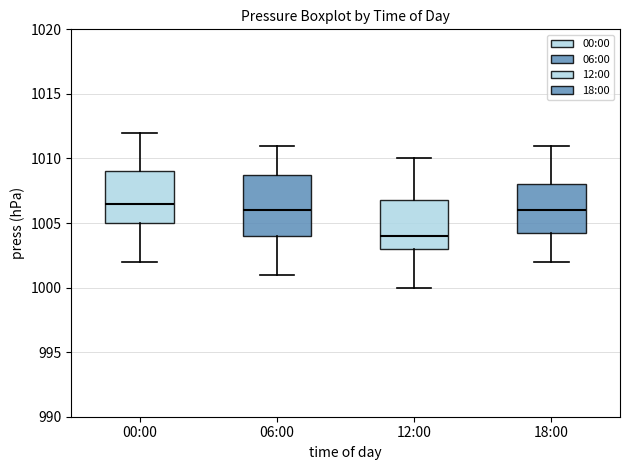

Reading left to right, read every box against the y-axis: the position of its median line, the range the box covers, and the ends of its whiskers. The values are not printed on the chart, so give them approximately, as read against the axis.

00:00: median 1006.5, box 1005.0 to 1009.0, whiskers 1002.0 to 1012.0
06:00: median 1006.0, box 1004.0 to 1009.0, whiskers 1001.0 to 1011.0
12:00: median 1004.0, box 1003.0 to 1007.0, whiskers 1000.0 to 1010.0
18:00: median 1006.0, box 1004.5 to 1008.0, whiskers 1002.0 to 1011.0